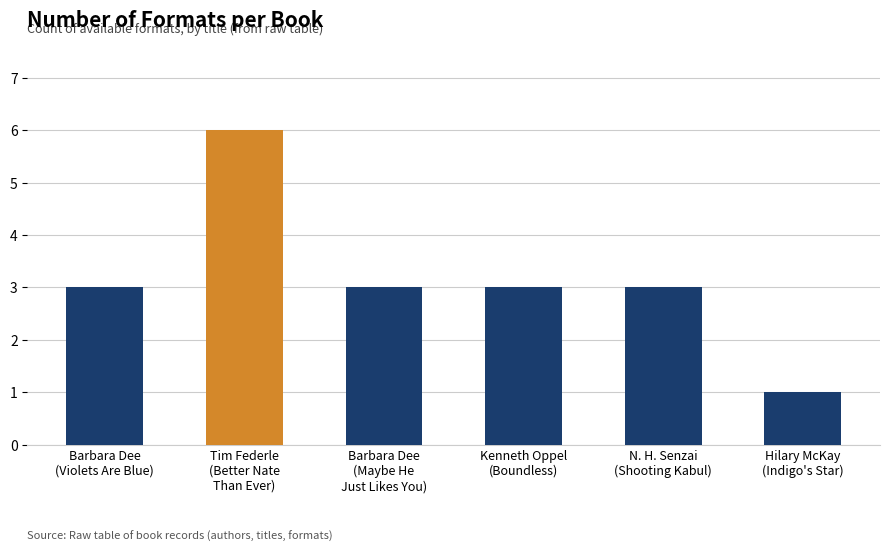

What is the greatest value displayed?

6